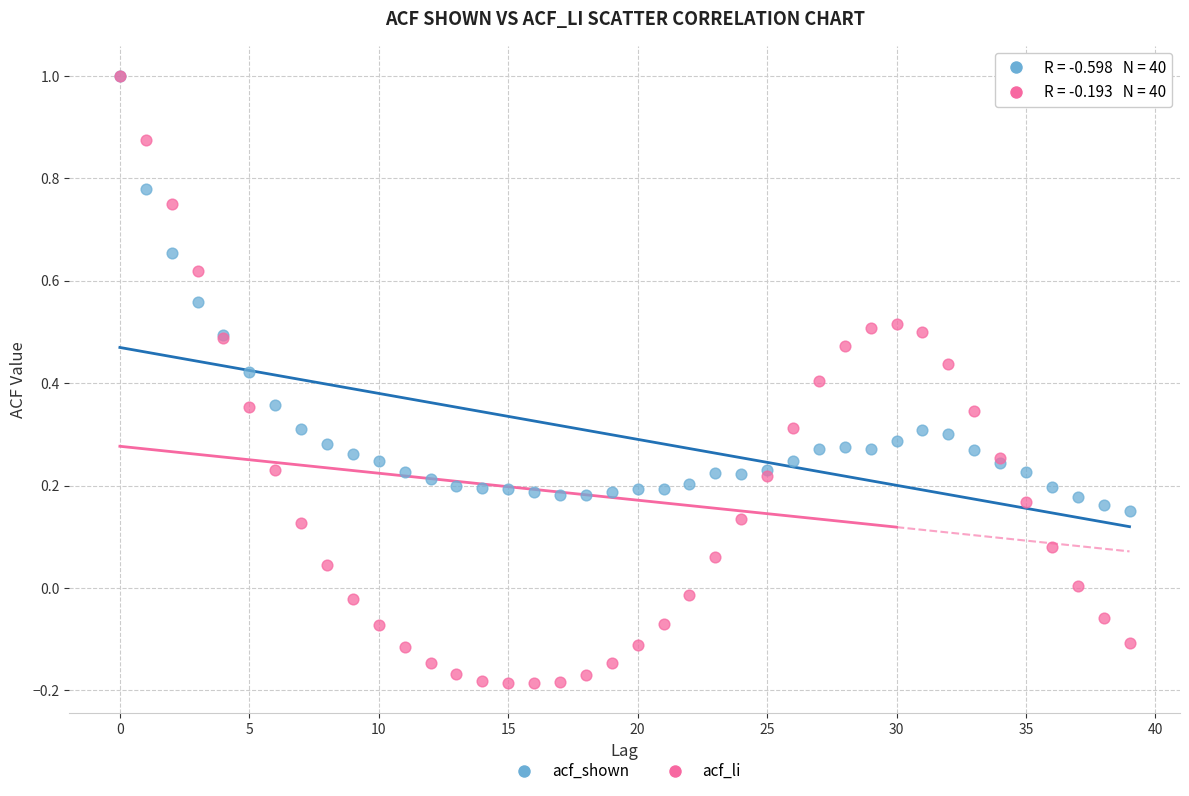

Which series reaches the minimum Y coordinate?

acf_li